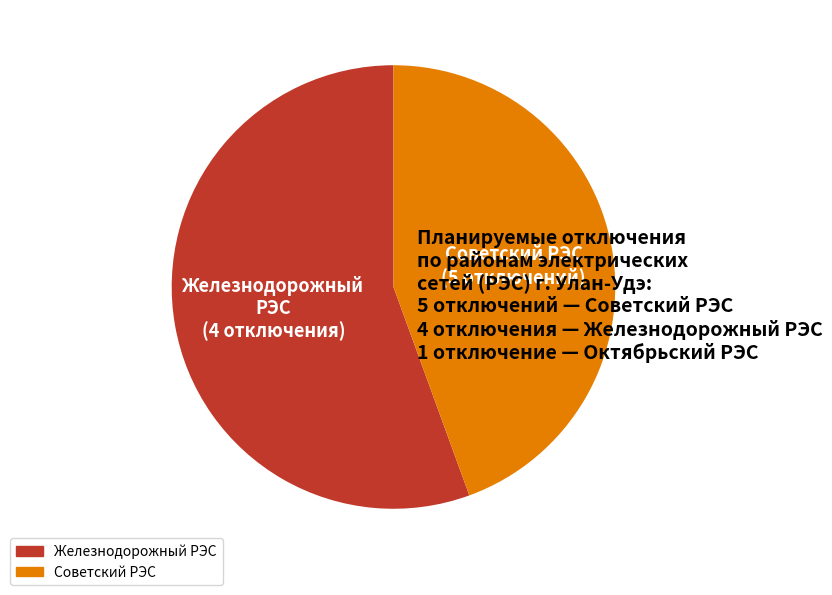

Rank the categories by value from lowest to highest.

Советский РЭС, Железнодорожный РЭС